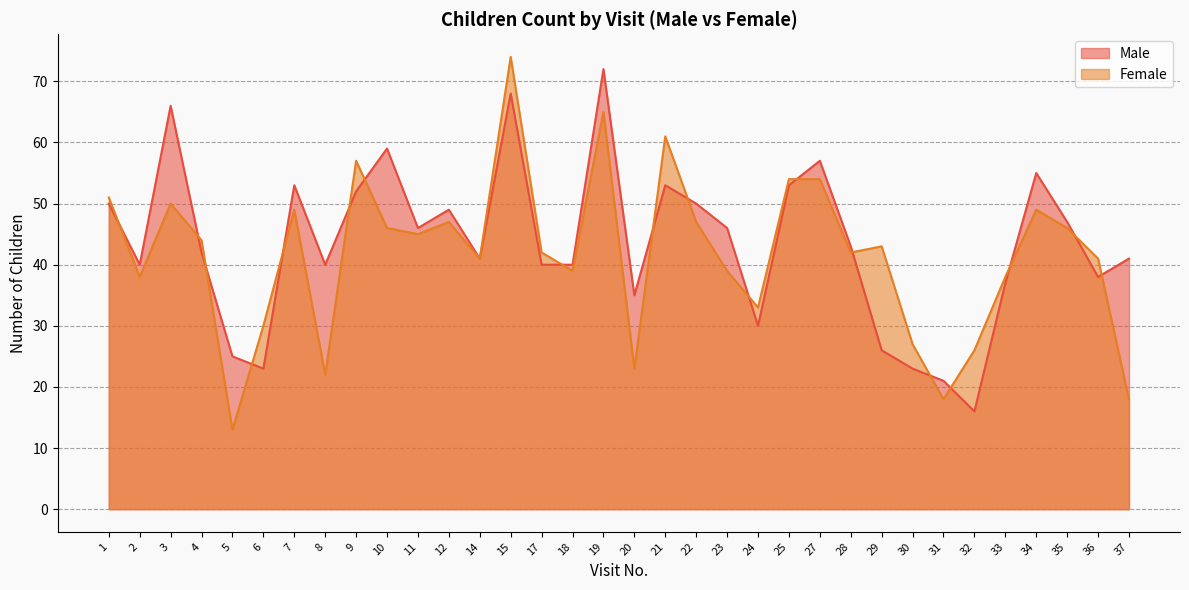

Which category has the lowest value across all series?

5